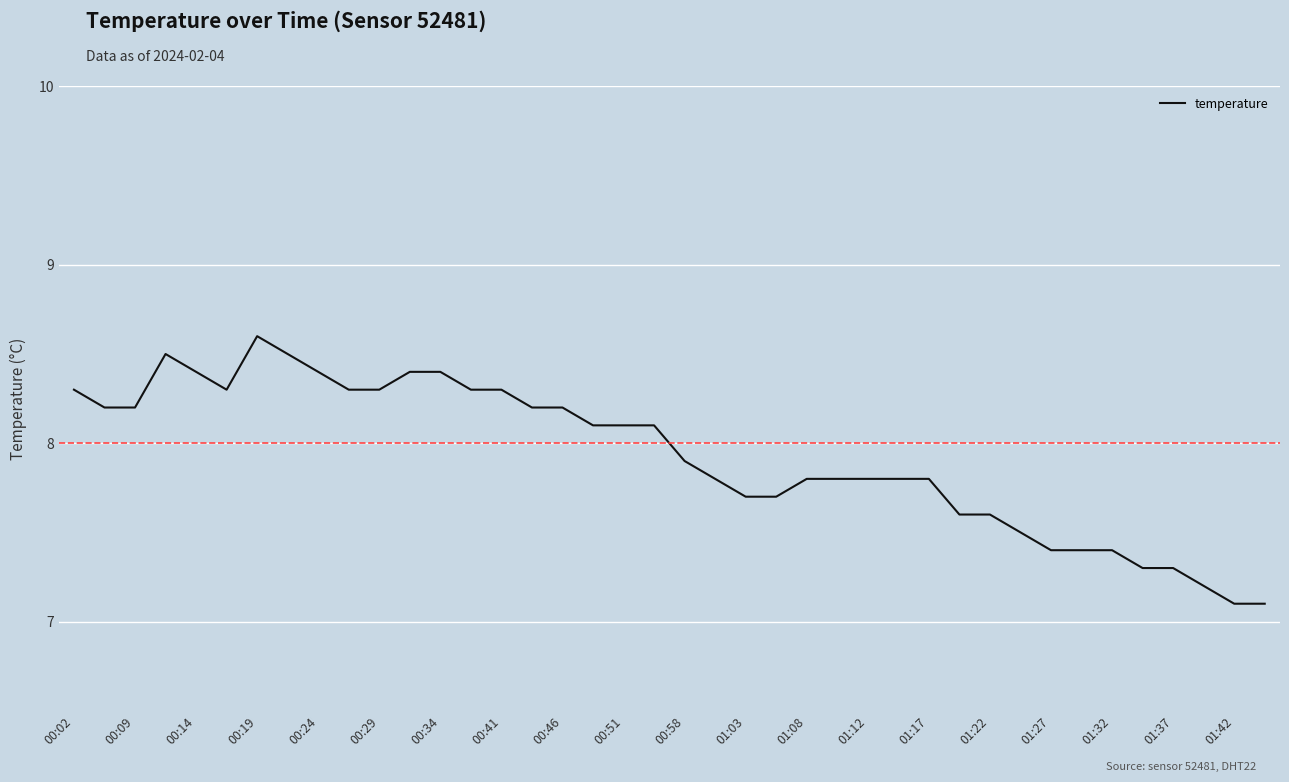

What is the difference between the maximum and minimum values?

1.5